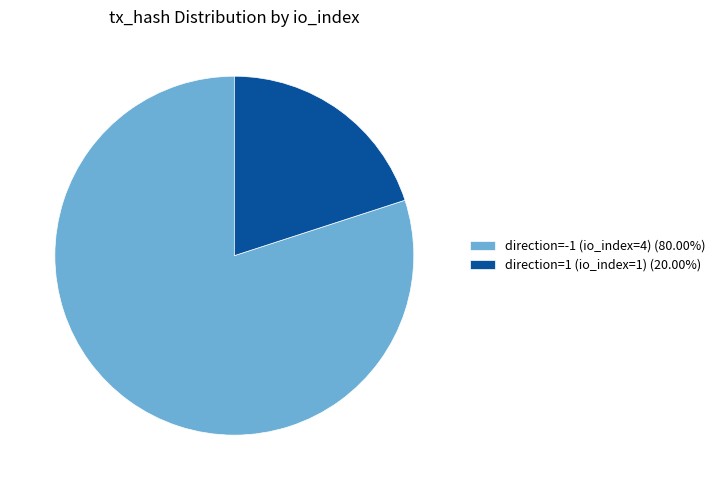

How many segments does this pie chart have?

2